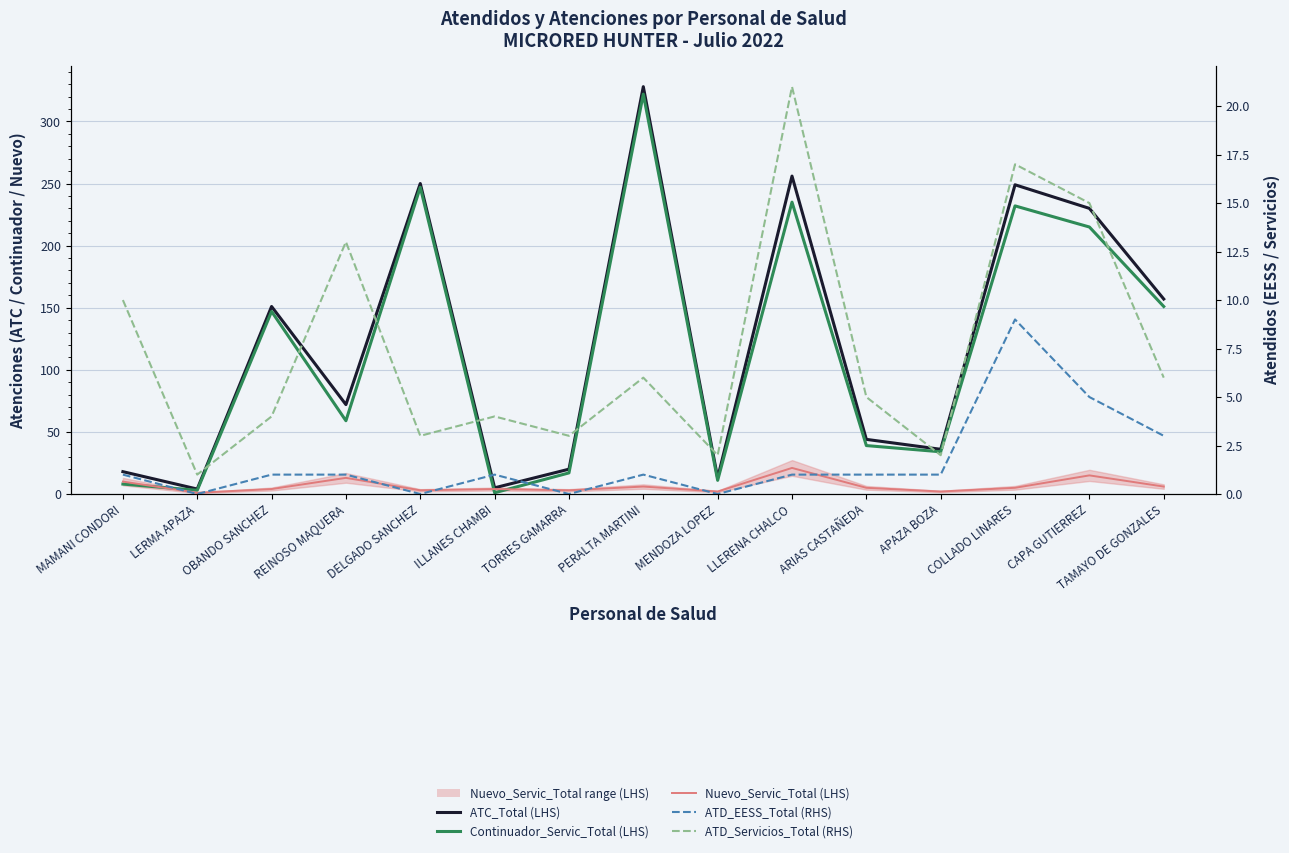

How many lines are shown in the chart?

5